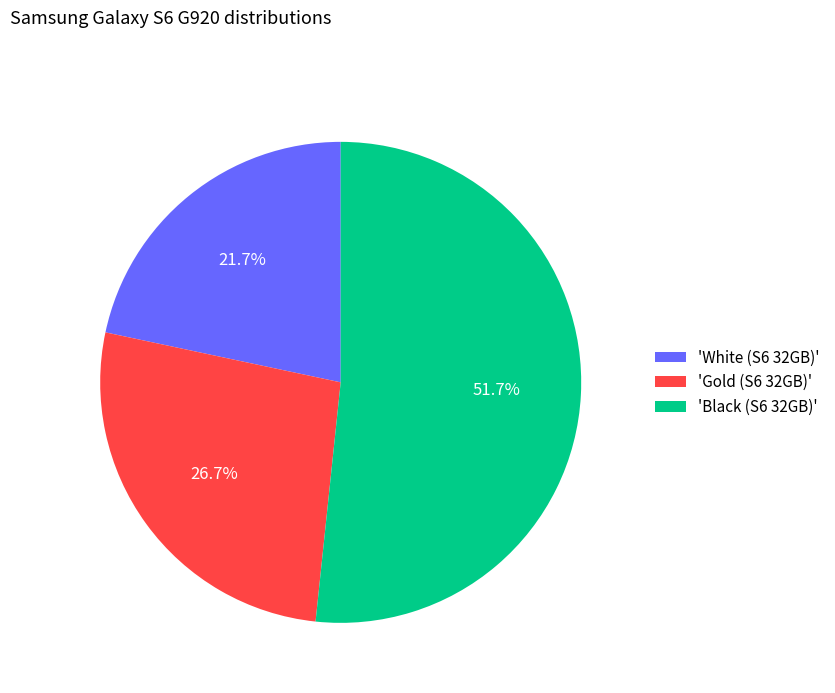

Do 'Black (S6 32GB)' and 'Gold (S6 32GB)' together represent more than half of the pie?

Yes